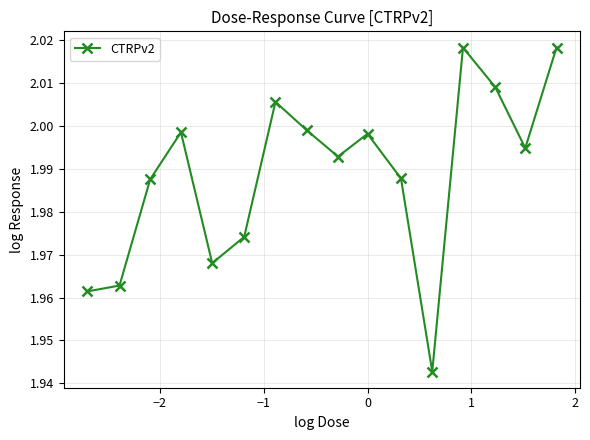

What is the sum of all values?

31.8